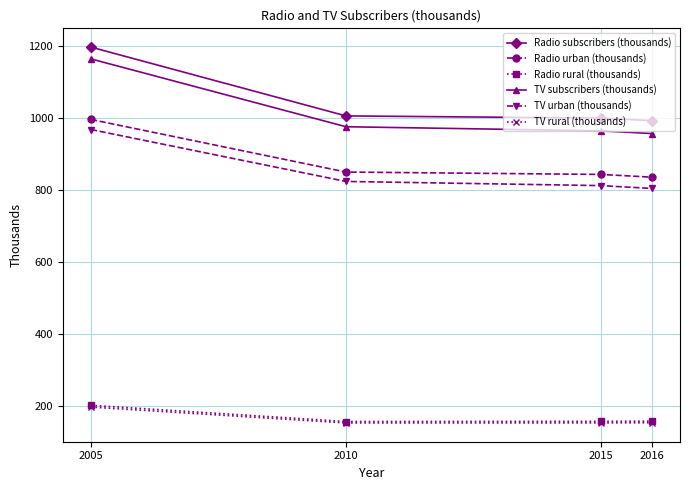

What value does the Radio rural (thousands) series have at 2005?

201.1